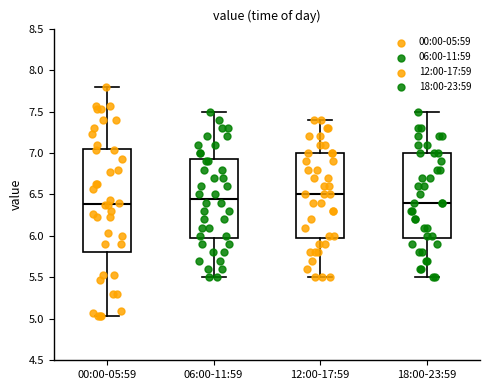

Comparing the boxes themselves (not the whiskers), which one is the tallest?

00:00-05:59